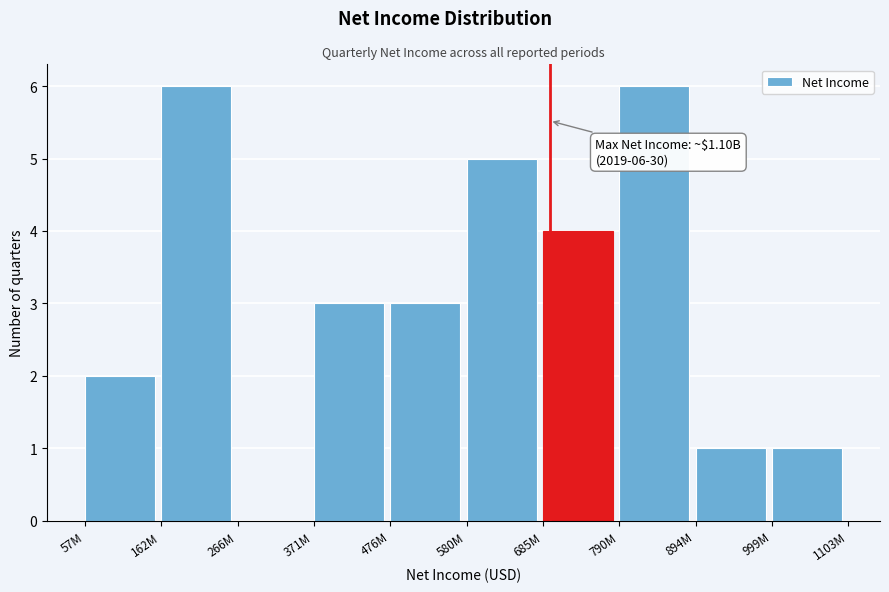

Reading right to left, what are all the values shown in this chart?

999M=1	894M=1	790M=6	685M=4	580M=5	476M=3	371M=3	266M=0	162M=6	57M=2